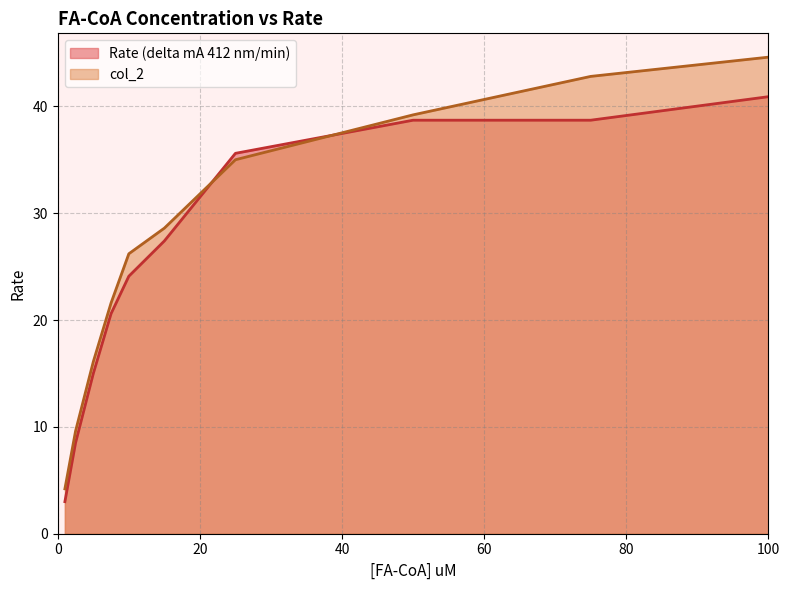

List the labels in order of col_2 value, smallest first.

1, 2.5, 5, 7.5, 10, 15, 25, 50, 75, 100